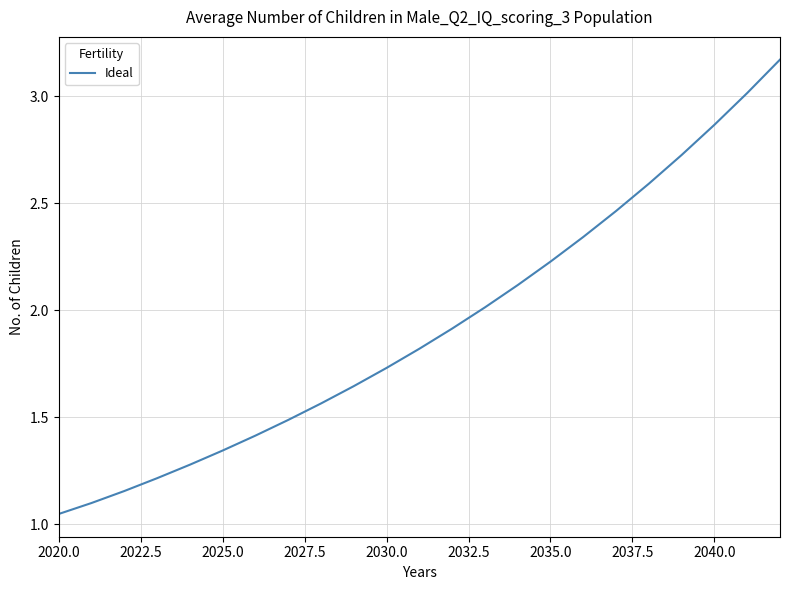

What is the sum of all values?

44.2